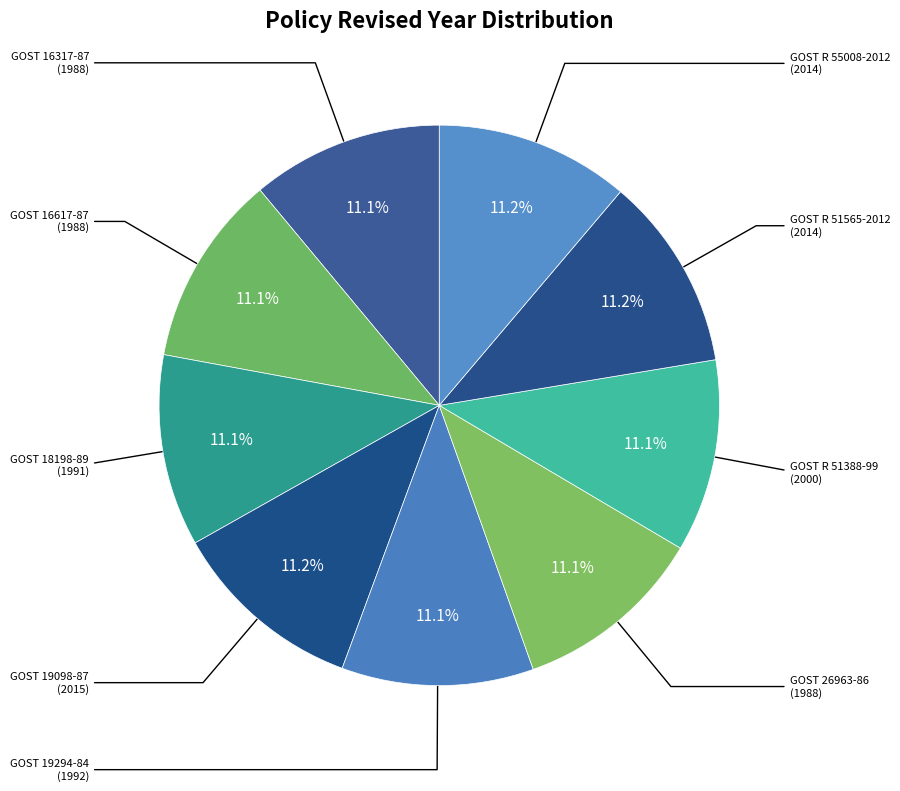

Count the number of slices in the pie.

9